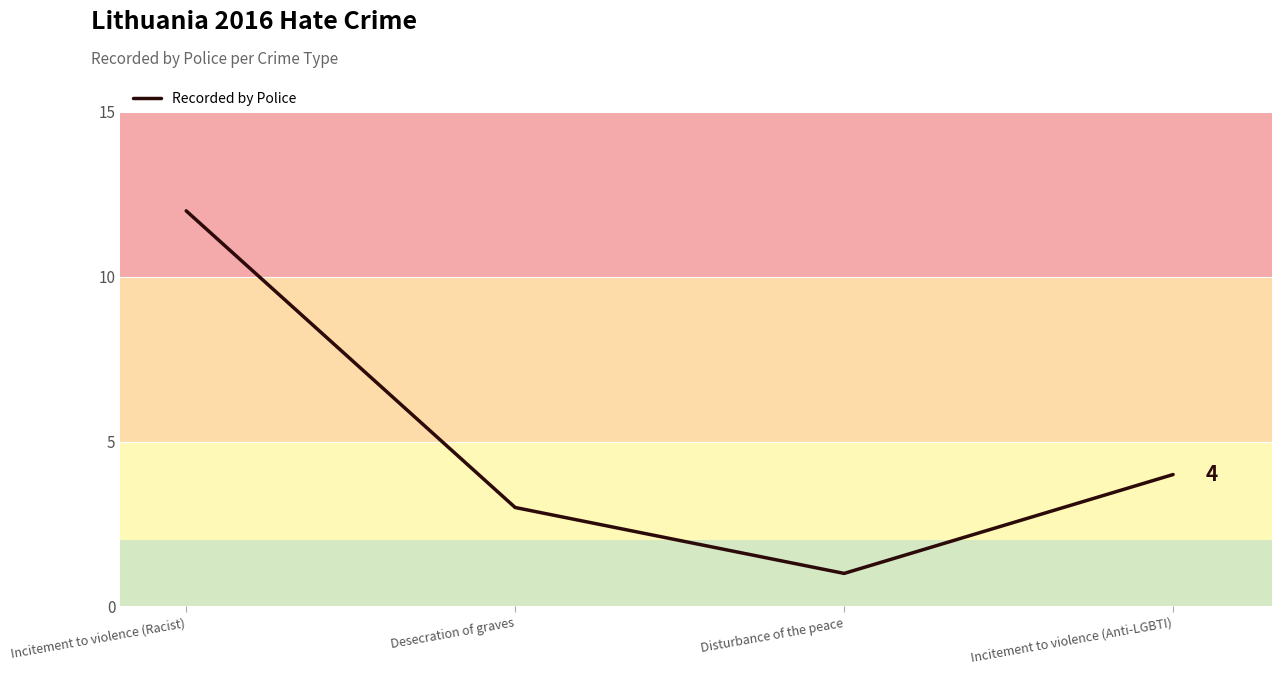

Reading left to right, what are all the values shown in this chart?

12	3	1	4